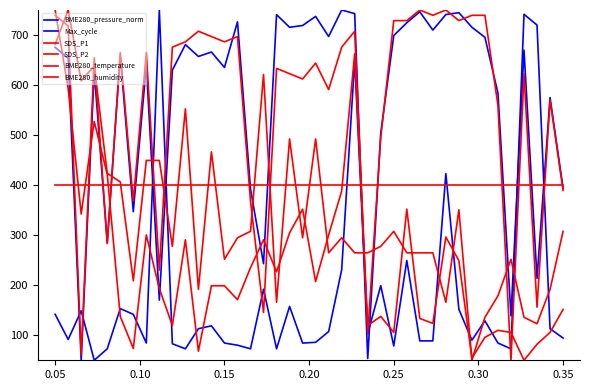

List the series in order of their peak value, lowest first.

BME280_humidity, BME280_pressure_norm, Max_cycle, SDS_P1, SDS_P2, BME280_temperature